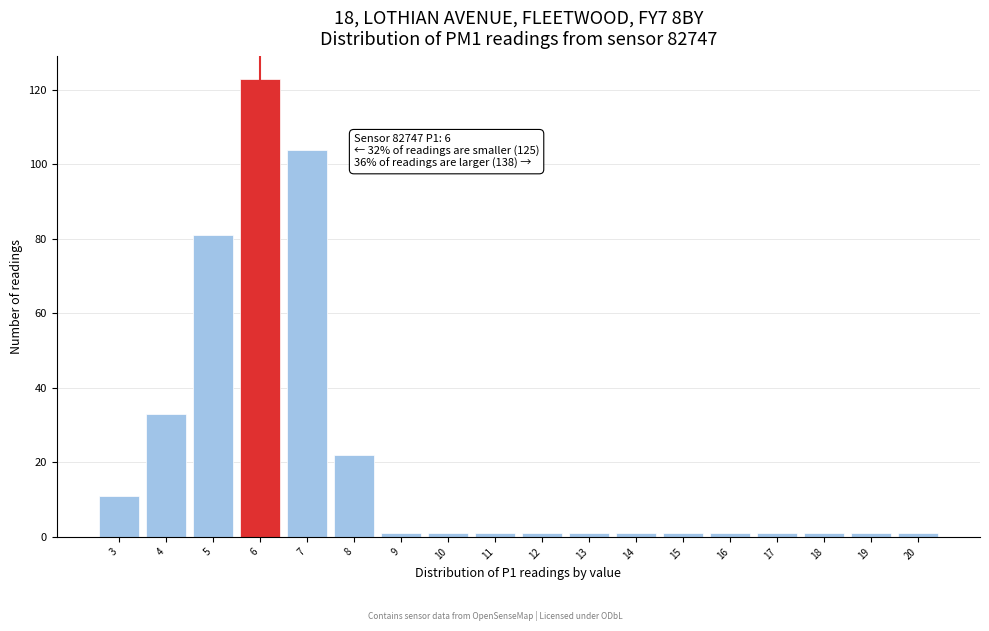

Which range on the x-axis has the tallest bar?

5.5 to 6.5